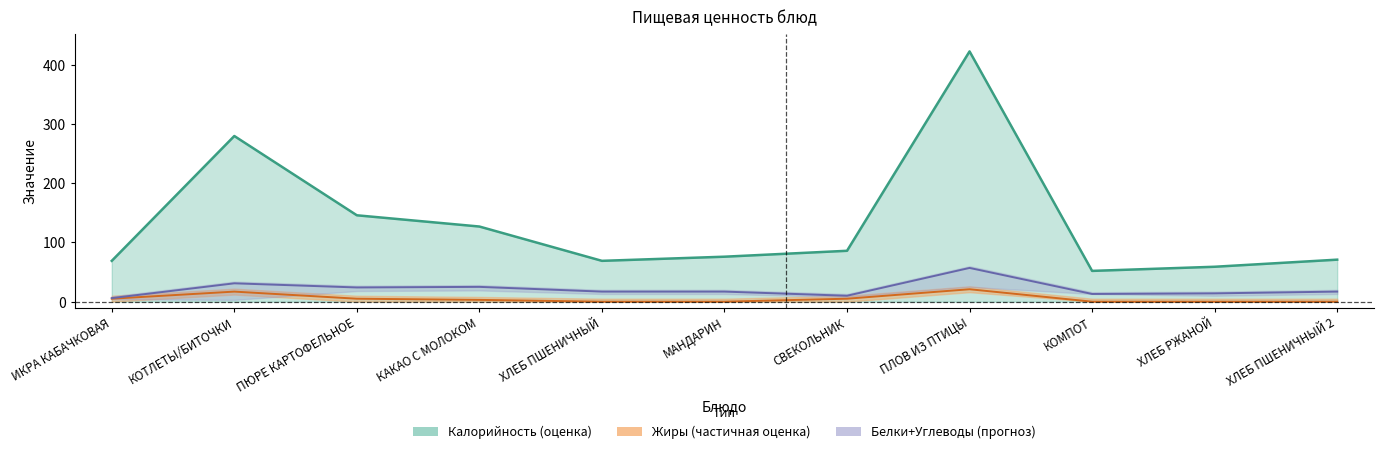

True or false: Калорийность and Жиры cross at least once.

False